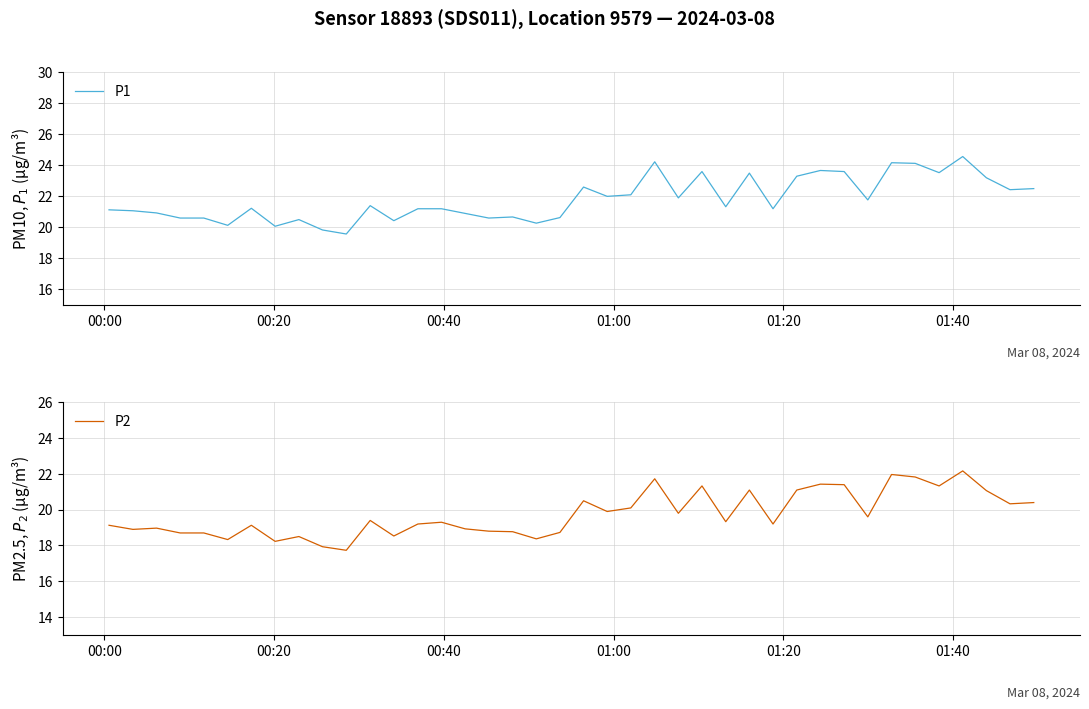

Which series has the largest range (max minus min)?

P1